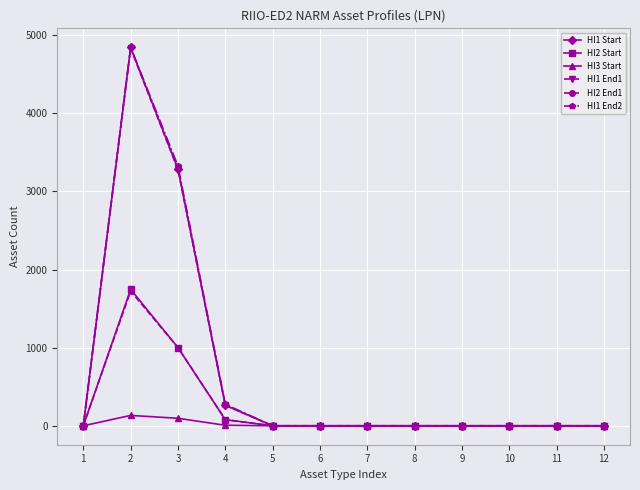

The value of HI1 End1 at 3 is 1810. True or false?

False